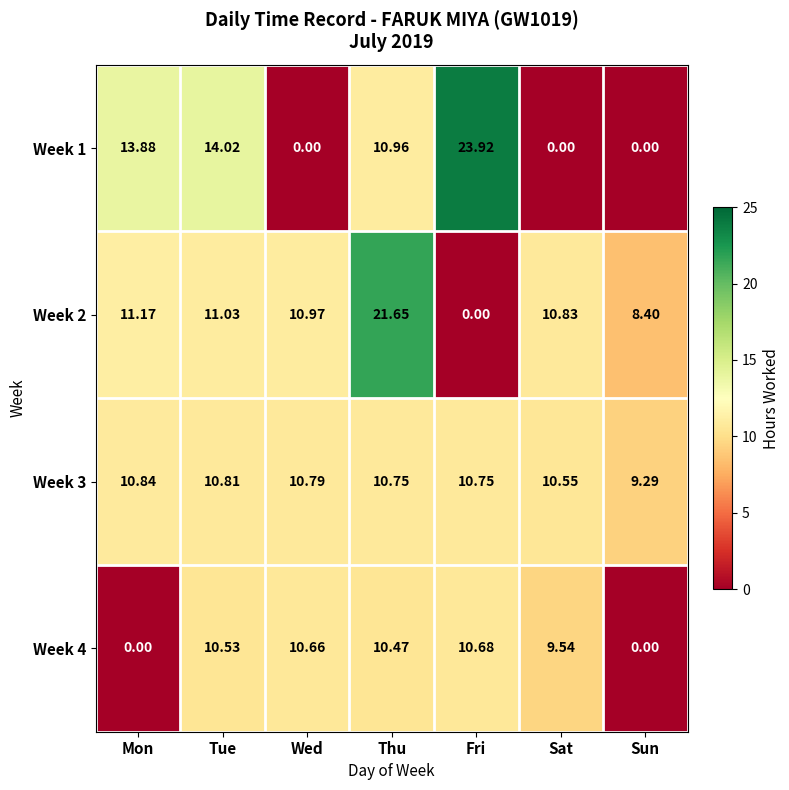

How many series are shown in this chart?

4